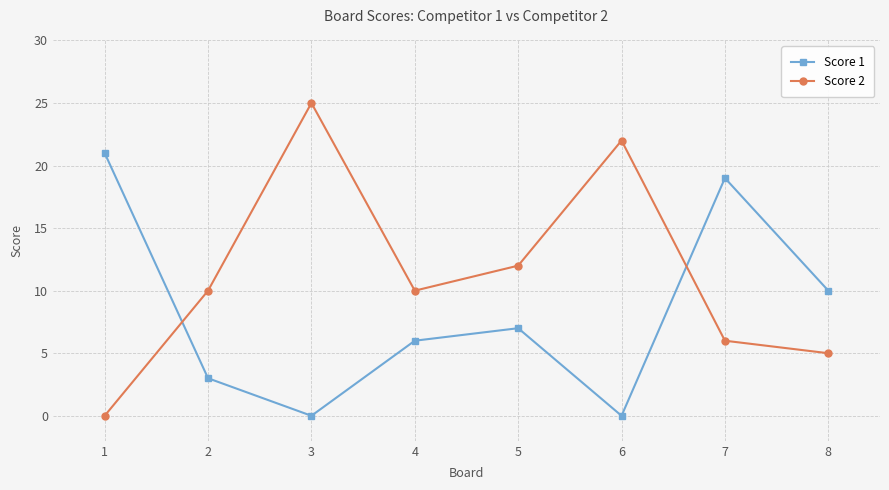

Is it true that Score 2 equals 6 at 7?

True